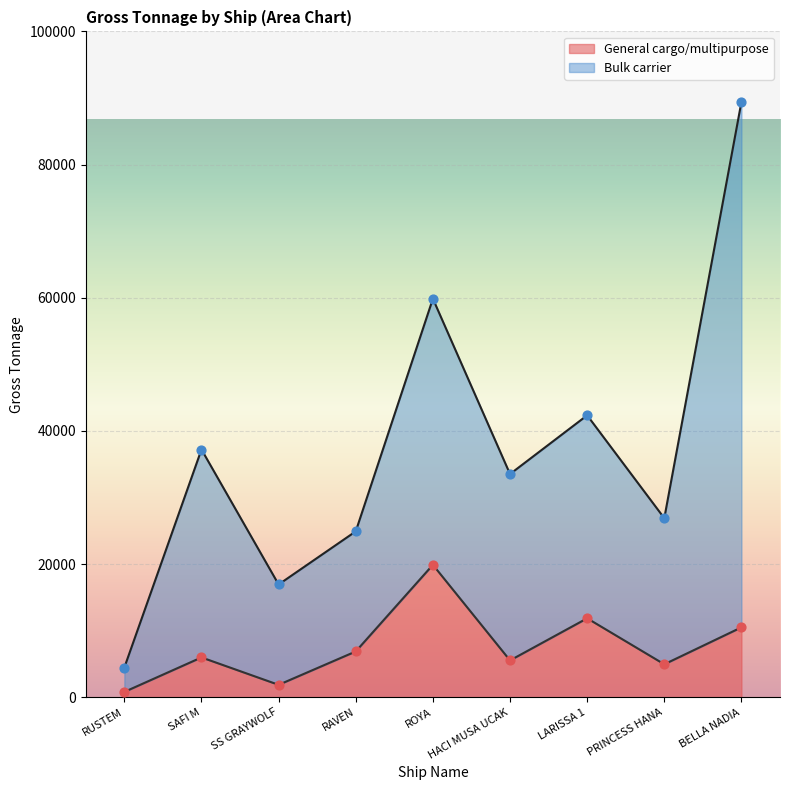

Is the value of General cargo/multipurpose at SS GRAYWOLF greater than the value of Bulk carrier at ROYA?

No